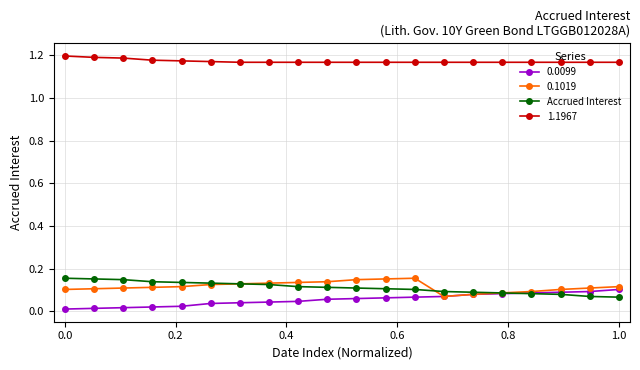

Which series has the largest total across all categories?

1.1967